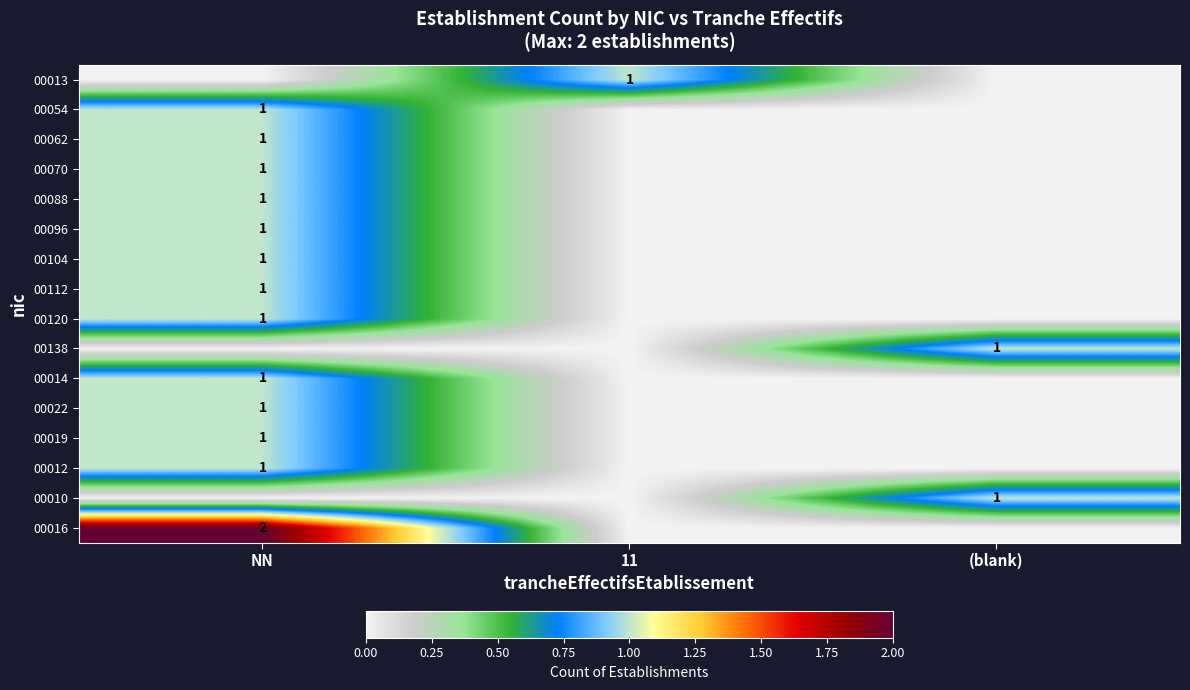

True or false: 00104 has a value of 1 at NN.

True